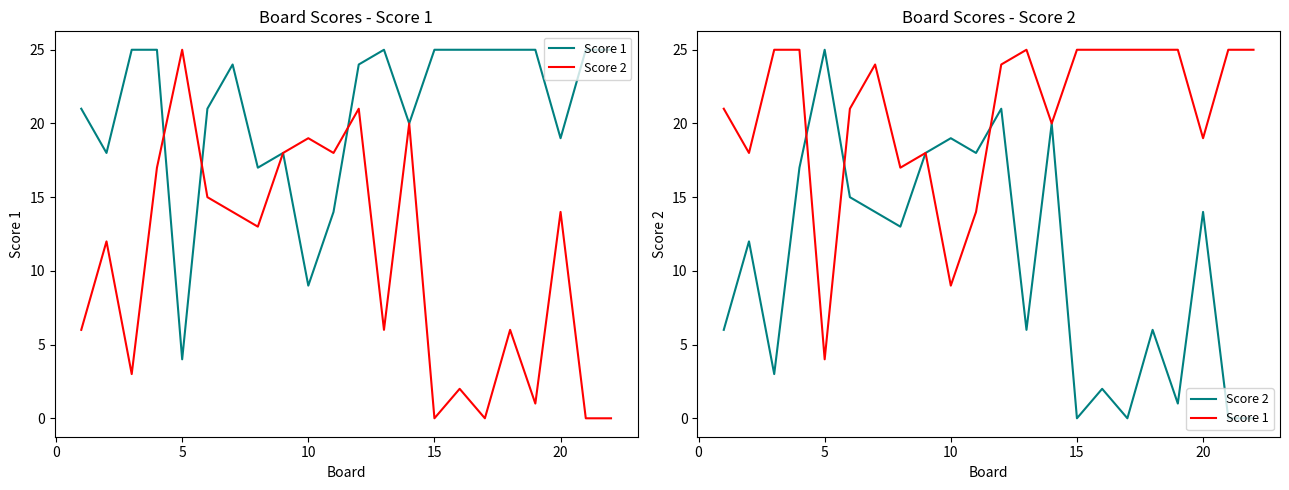

True or false: Score 2 has more than 1 interior local peaks.

True